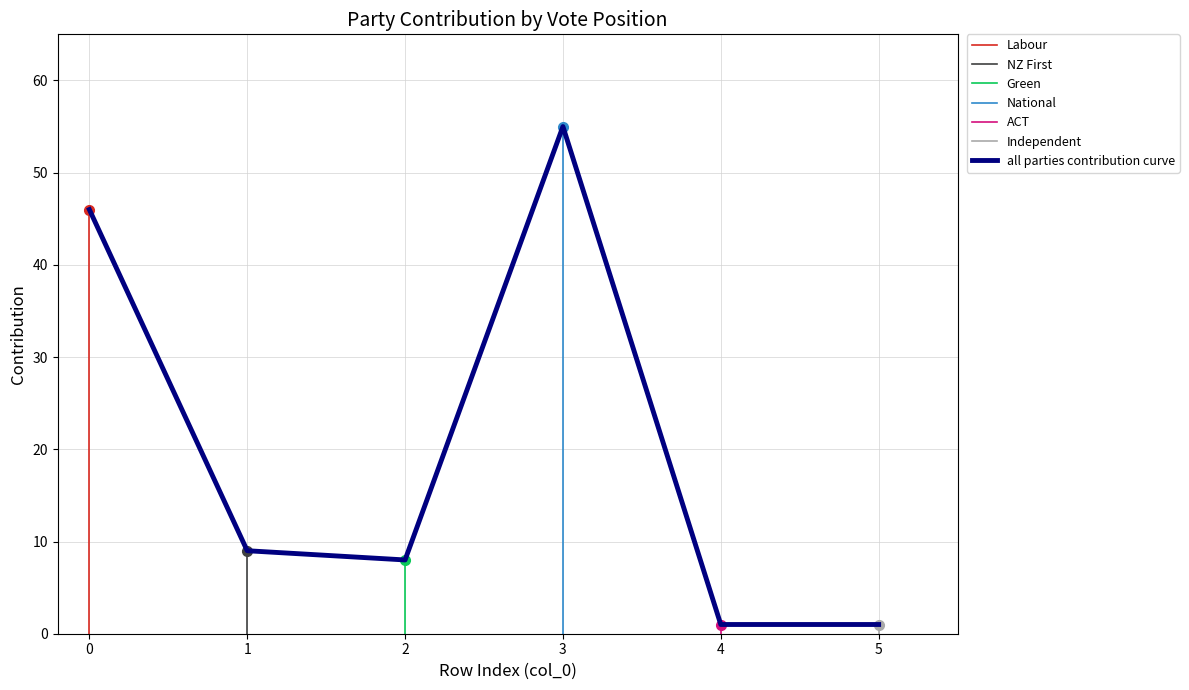

Count the number of values greater than 9.

2